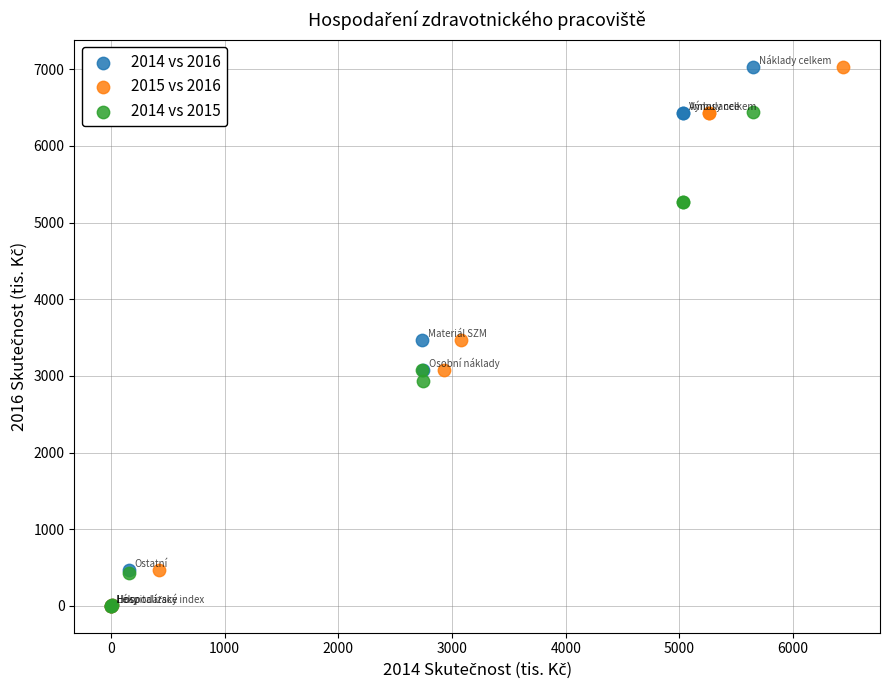

What are all the series names shown in the legend?

2014 vs 2016, 2015 vs 2016, 2014 vs 2015